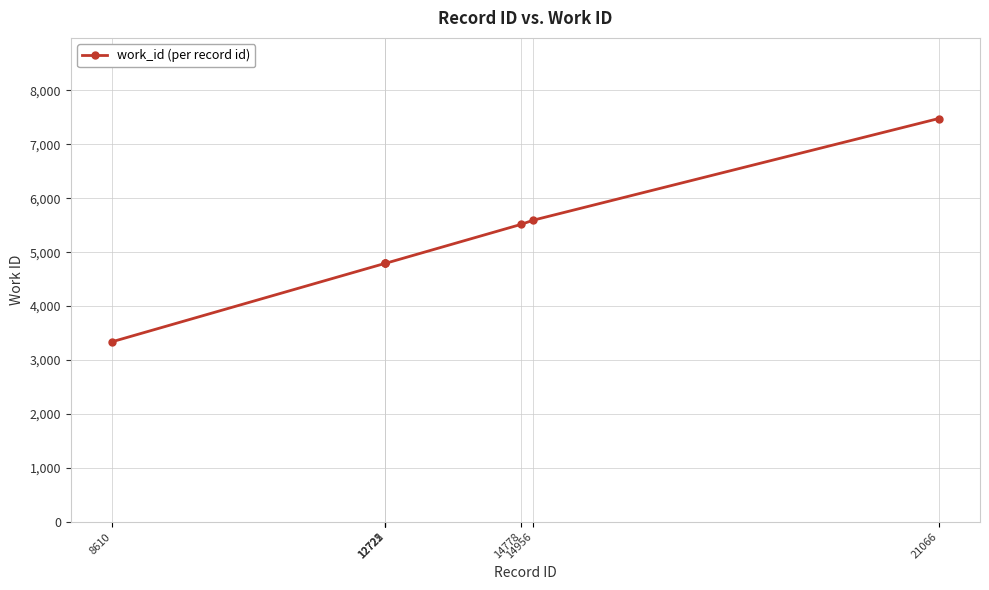

The value at 14778 is 3190. True or false?

False